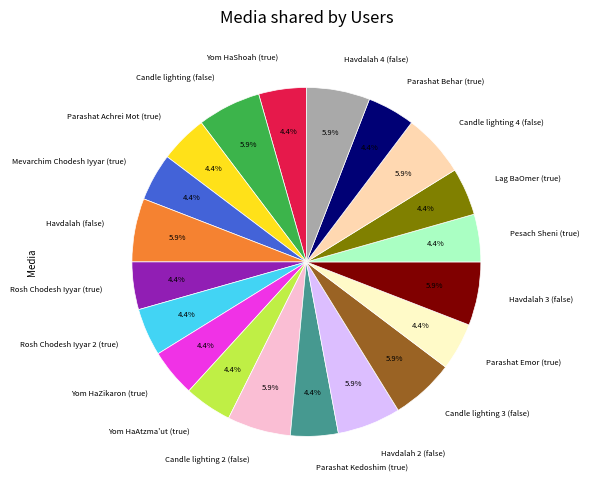

How much of the chart is everything except Yom HaAtzma'ut (true)?

95.6%